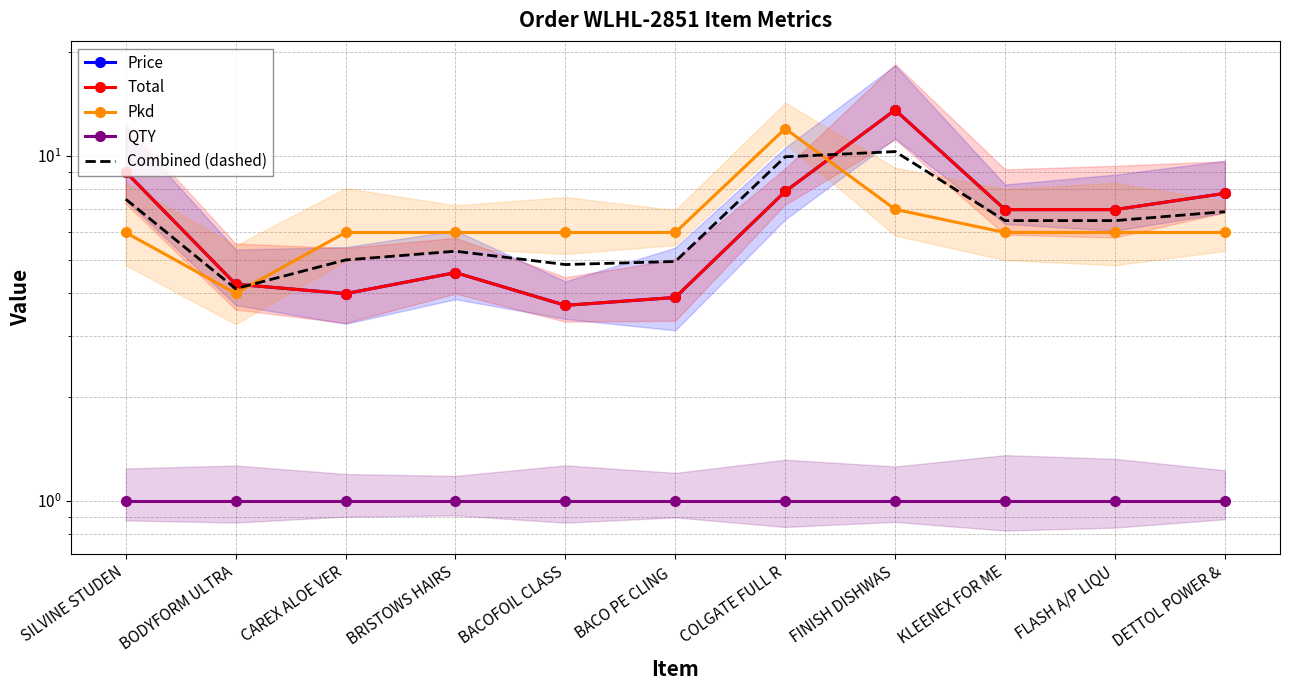

Reading left to right, list all the values displayed in this chart.

Price: 9.0	4.2	4.0	4.6	3.7	3.9	7.9	13.6	7.0	7.0	7.8
Total: 9.0	4.2	4.0	4.6	3.7	3.9	7.9	13.6	7.0	7.0	7.8
Pkd: 6.0	4.0	6.0	6.0	6.0	6.0	12.0	7.0	6.0	6.0	6.0
QTY: 1.0	1.0	1.0	1.0	1.0	1.0	1.0	1.0	1.0	1.0	1.0
Combined (dashed): 7.5	4.1	5.0	5.3	4.8	4.9	9.9	10.3	6.5	6.5	6.9